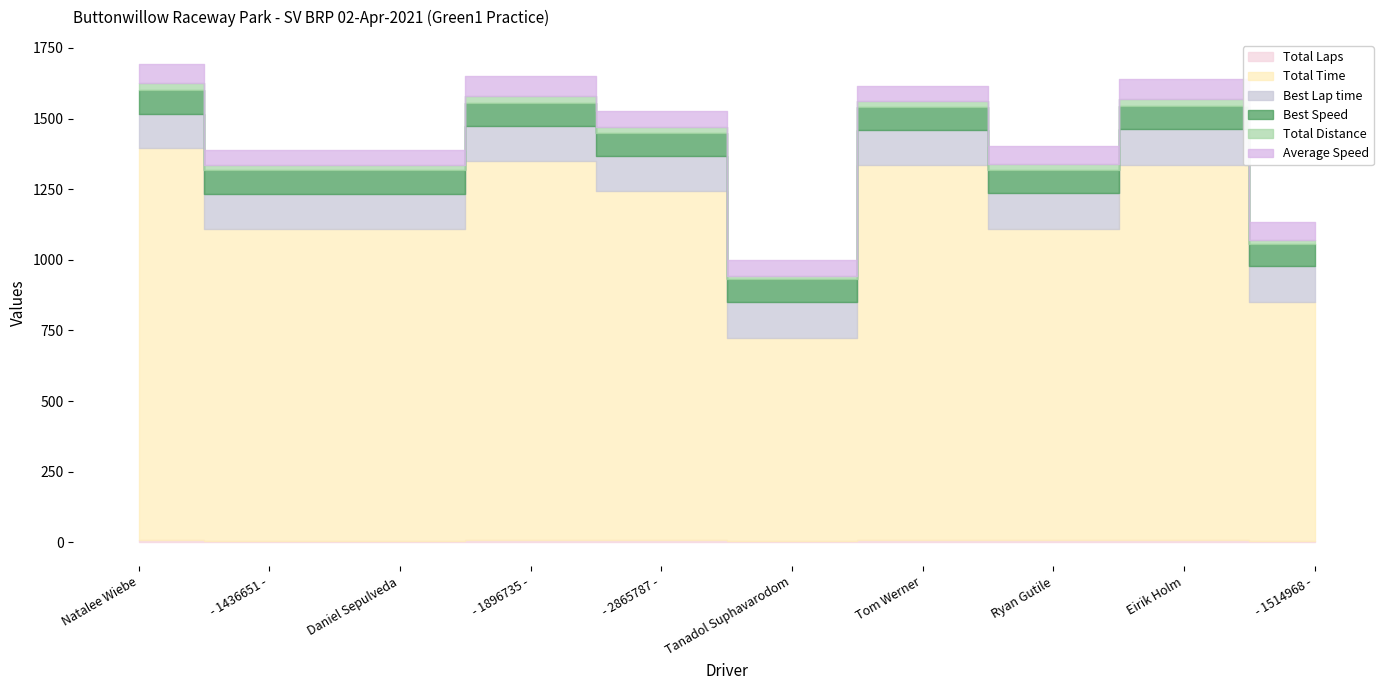

True or false: Total Distance has a value of 14.8 at Tanadol Suphavarodom.

False